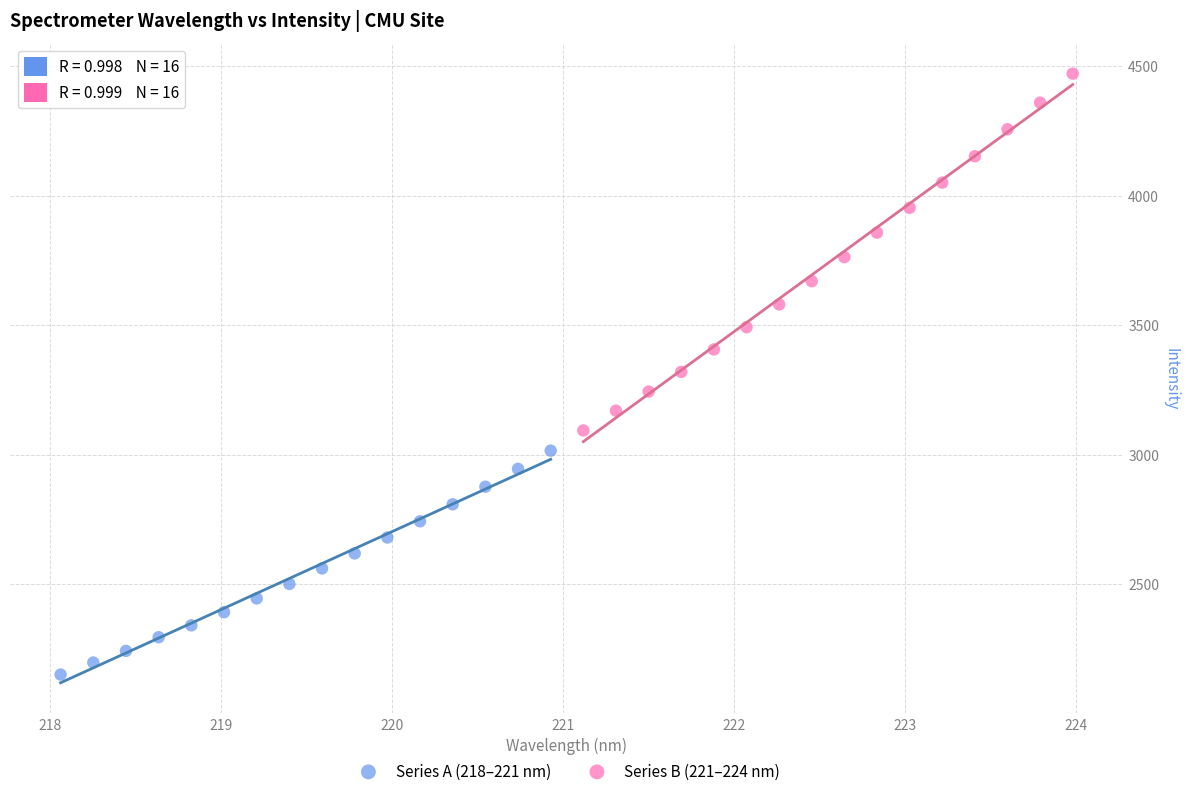

Which series reaches the maximum Y coordinate?

Series B (221–224 nm)